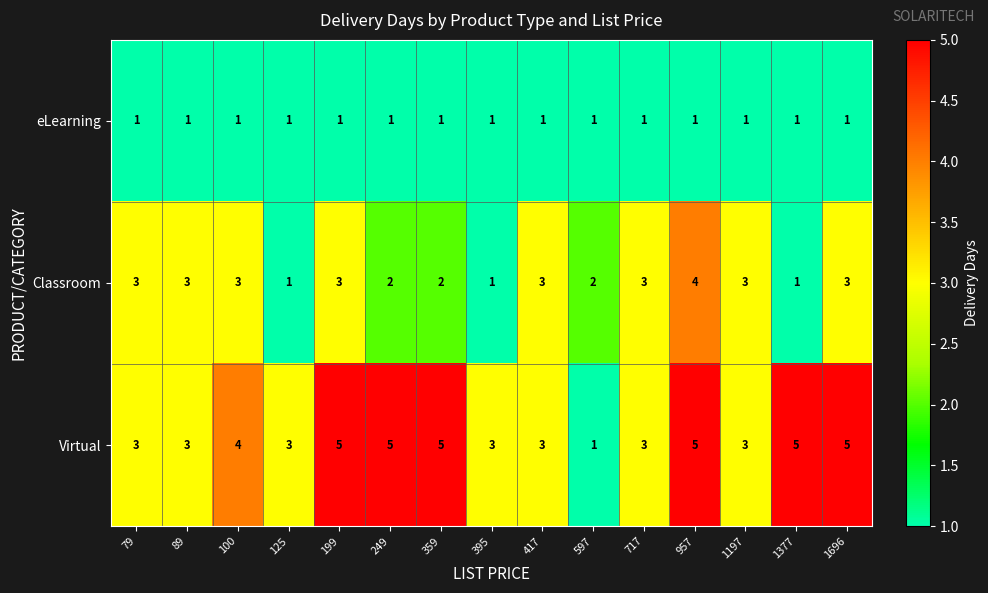

What is the maximum value shown in the chart?

5